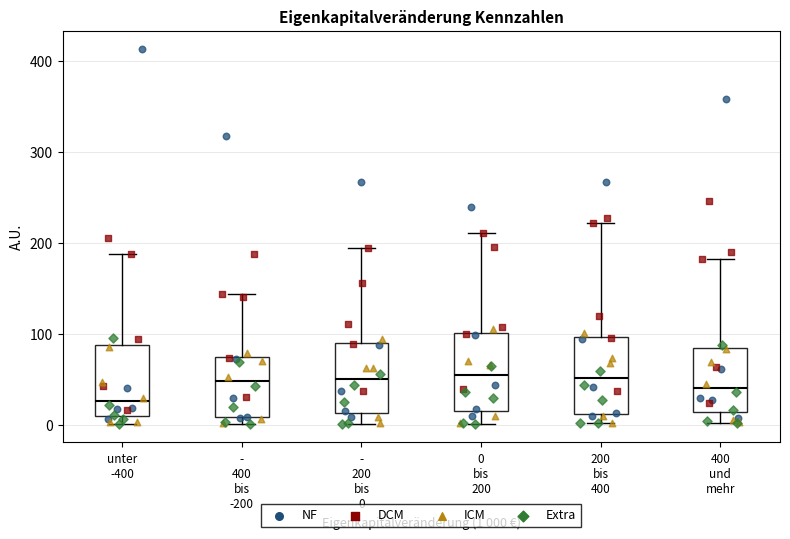

Reading left to right, transcribe this box plot: for each box, give where its median line is, the range the box spans, and where its two whiskers end, as read against the y-axis. The values are not printed on the chart, so give them approximately, as read against the axis.

unter -400: median 30, box 10 to 90, whiskers 0 to 190
- 400 bis -200: median 50, box 10 to 70, whiskers 0 to 140
- 200 bis 0: median 50, box 10 to 90, whiskers 0 to 190
0 bis 200: median 50, box 20 to 100, whiskers 0 to 210
200 bis 400: median 50, box 10 to 100, whiskers 0 to 220
400 und mehr: median 40, box 10 to 80, whiskers 0 to 180